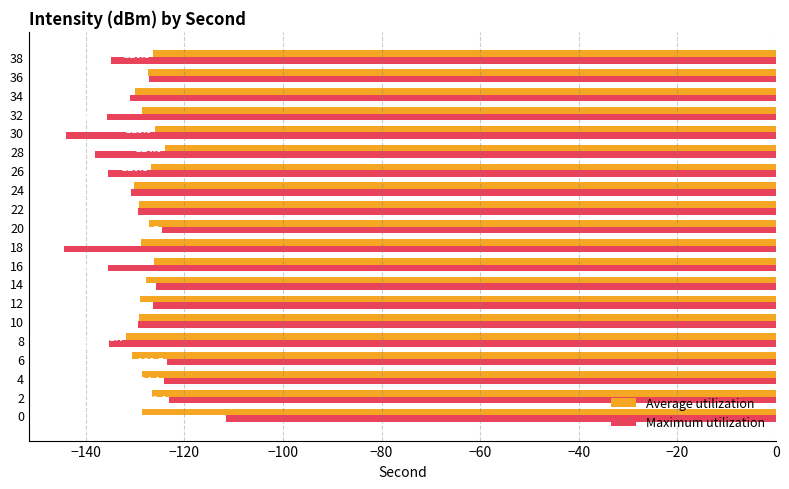

What is the lowest value of the Average utilization series?

-131.7